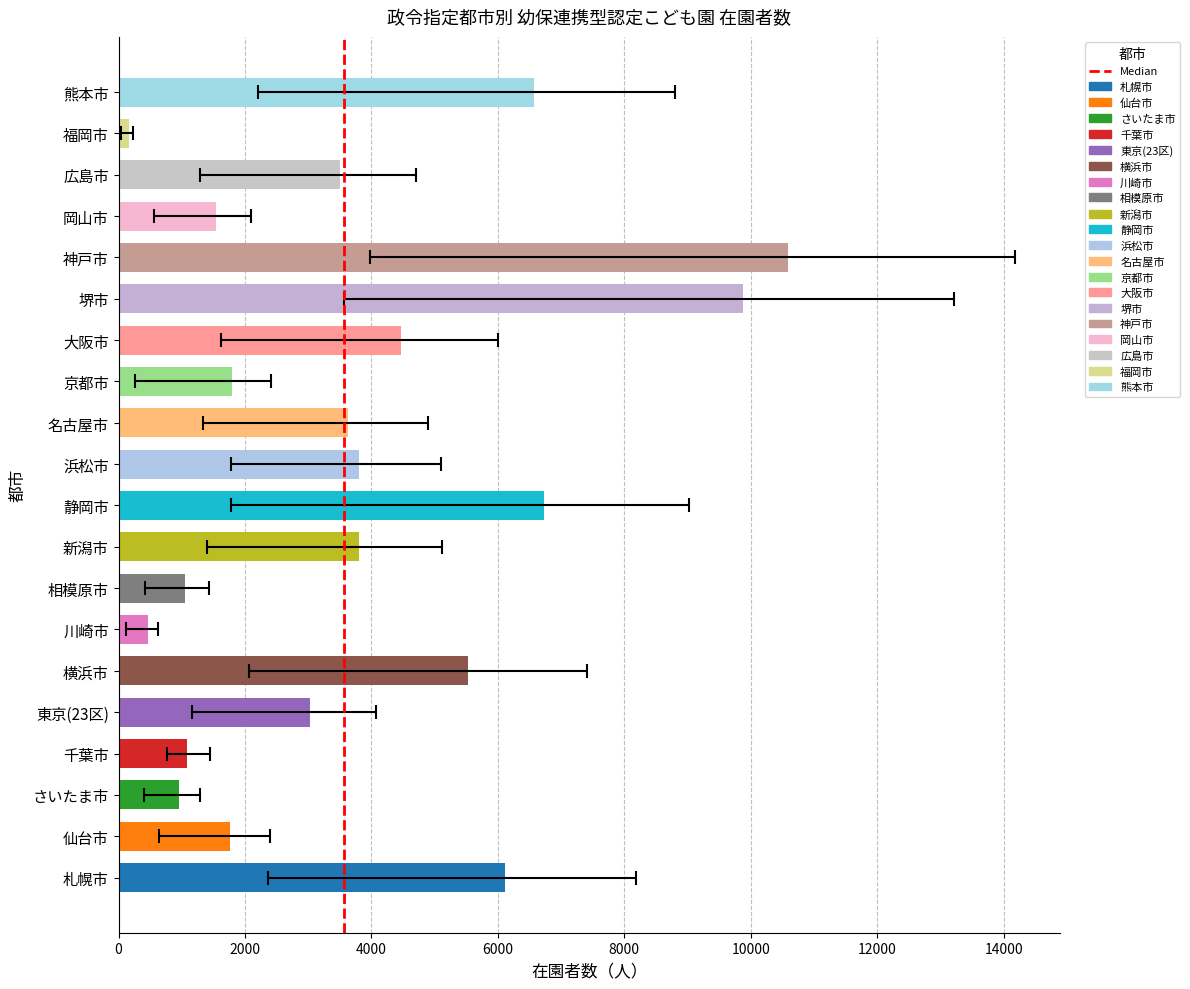

The chart shows a value of 1 at 0. True or false?

False